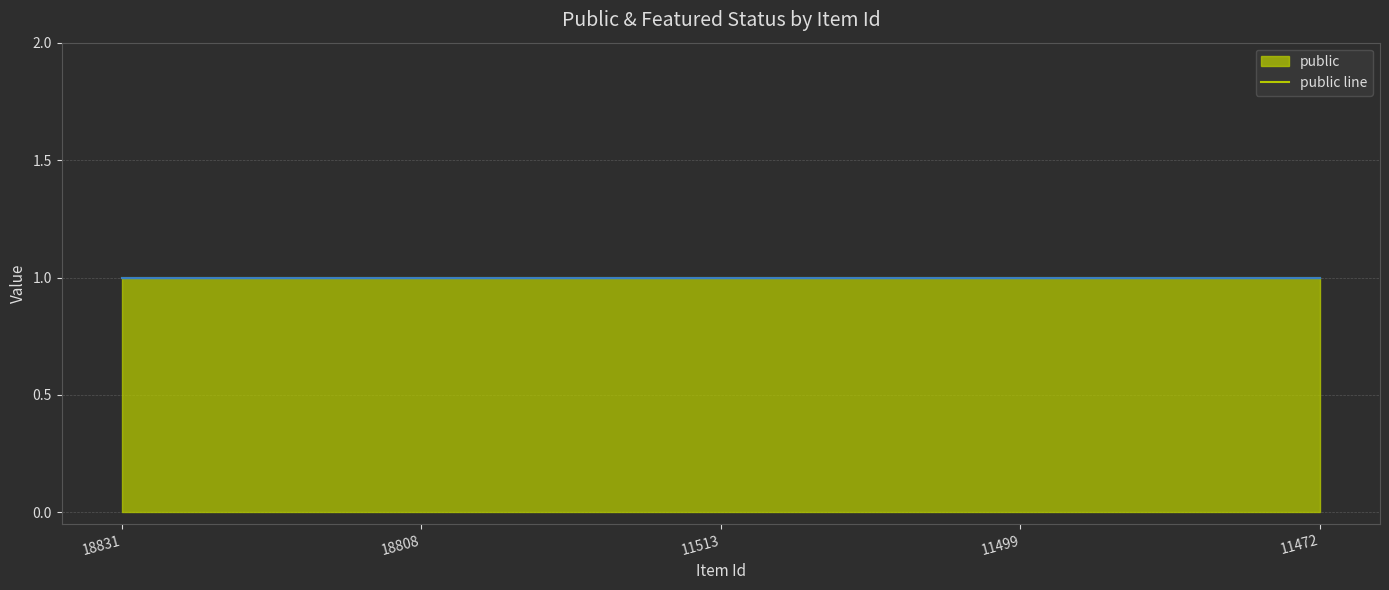

How many lines are shown in the chart?

2